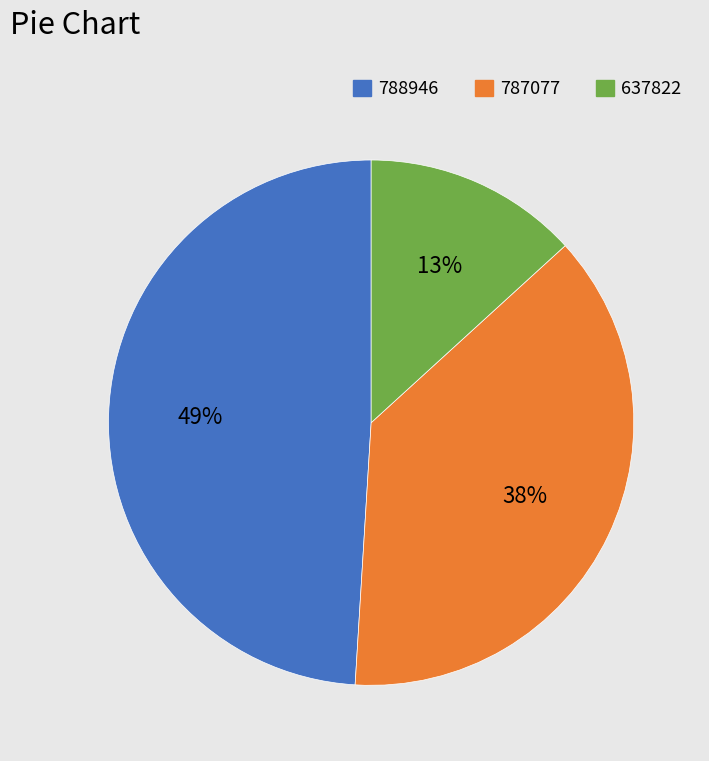

Do 637822 and 787077 together represent more than half of the pie?

Yes